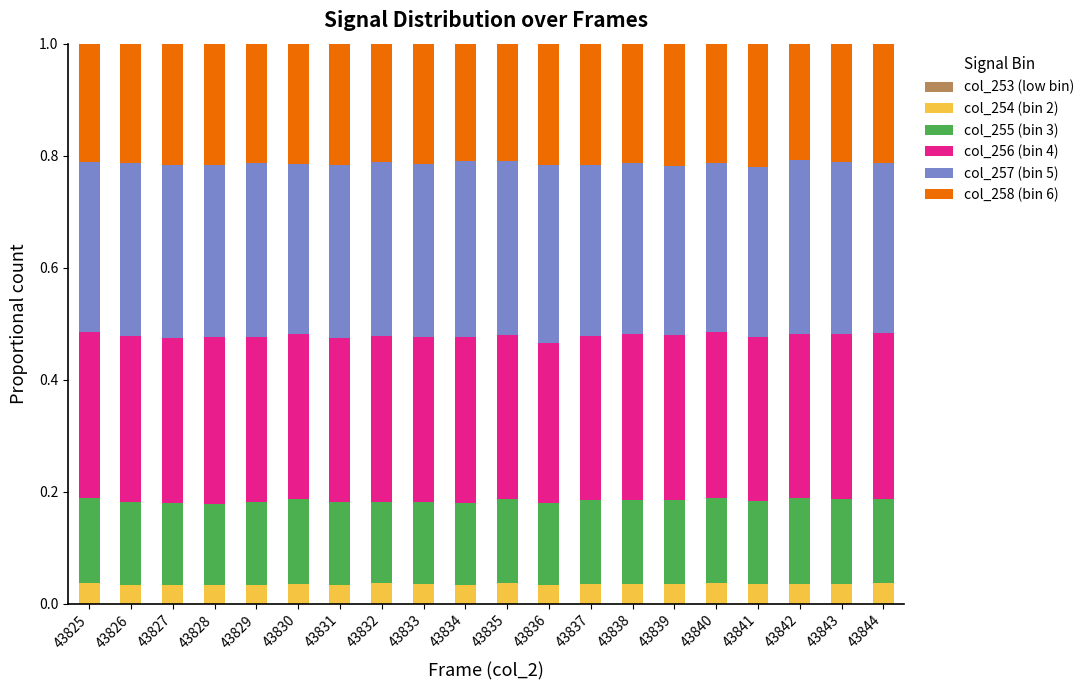

At which category is the sum across all series the highest?

43827